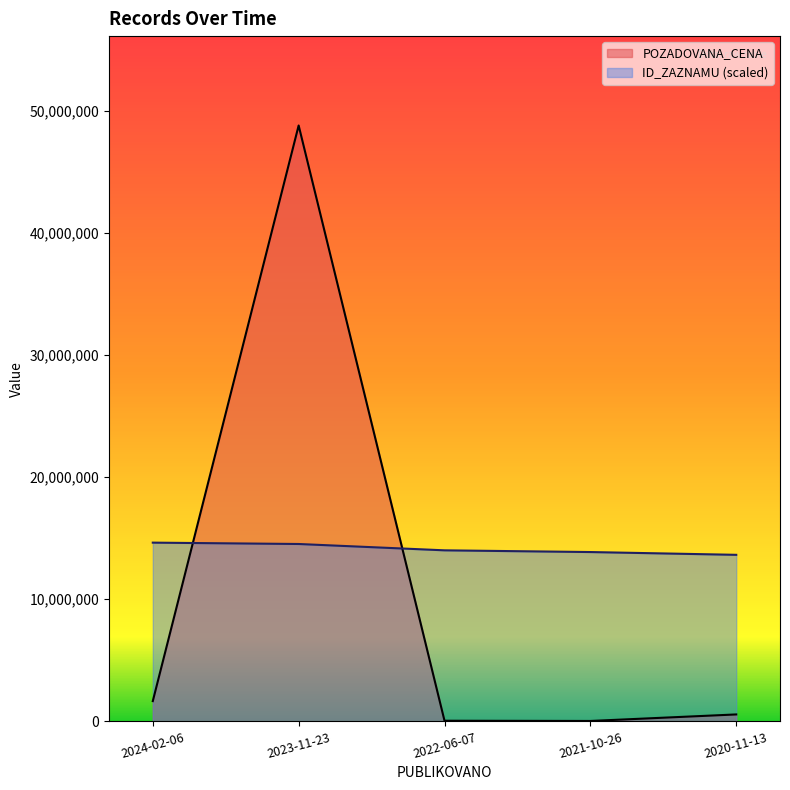

Where do POZADOVANA_CENA and ID_ZAZNAMU first cross each other?

2024-02-06 and 2023-11-23